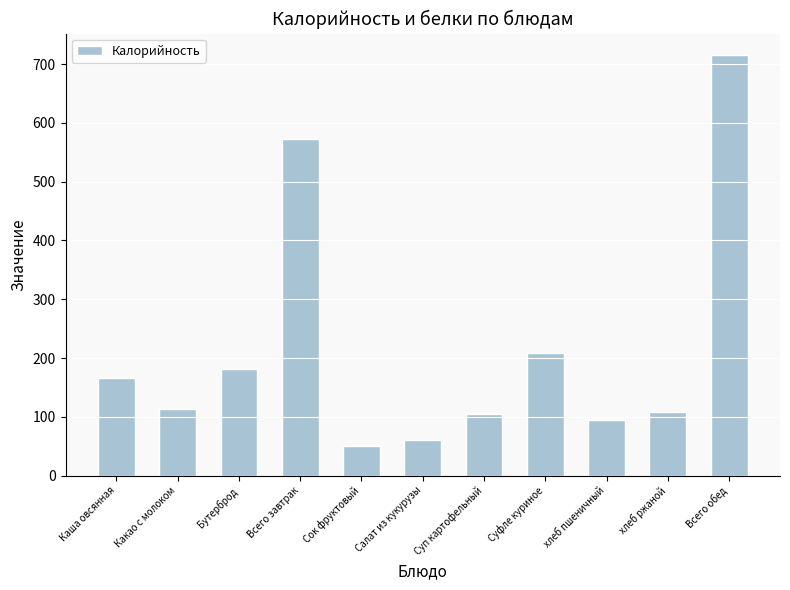

Are the bars grouped side by side (vs. stacked)?

No